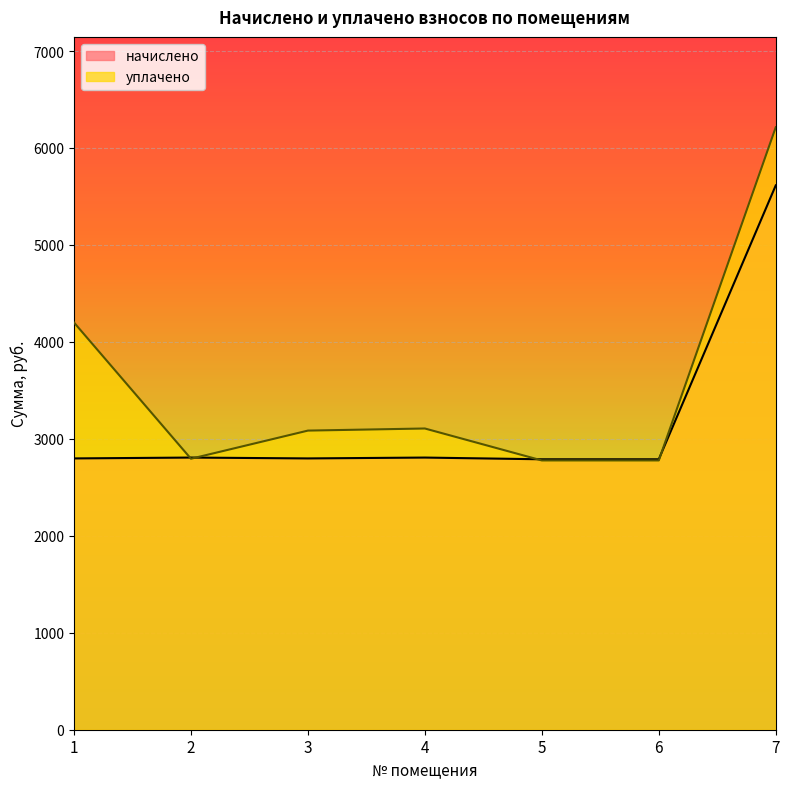

What is the maximum value shown in the chart?

6213.8